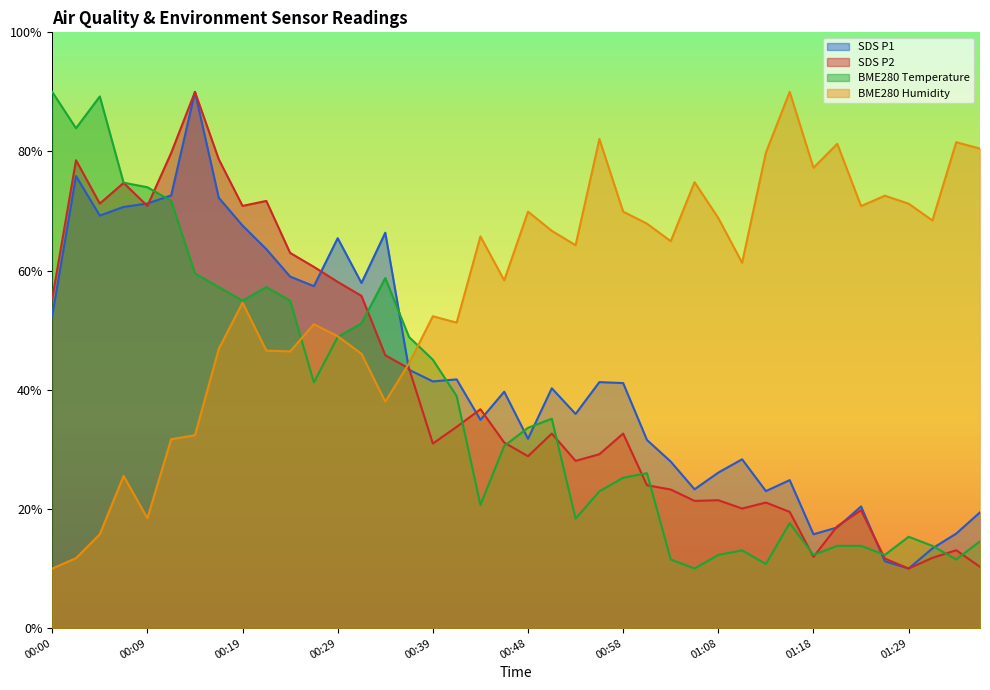

What is the difference between the BME280_humidity values at 01:34 and 01:37?

1.1